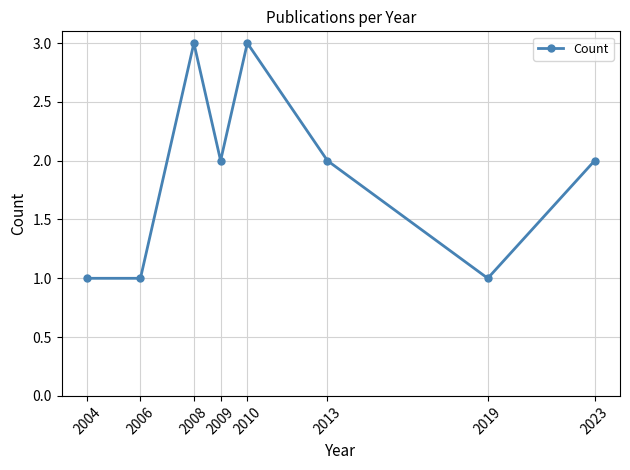

How many values are between 1 and 3?

8